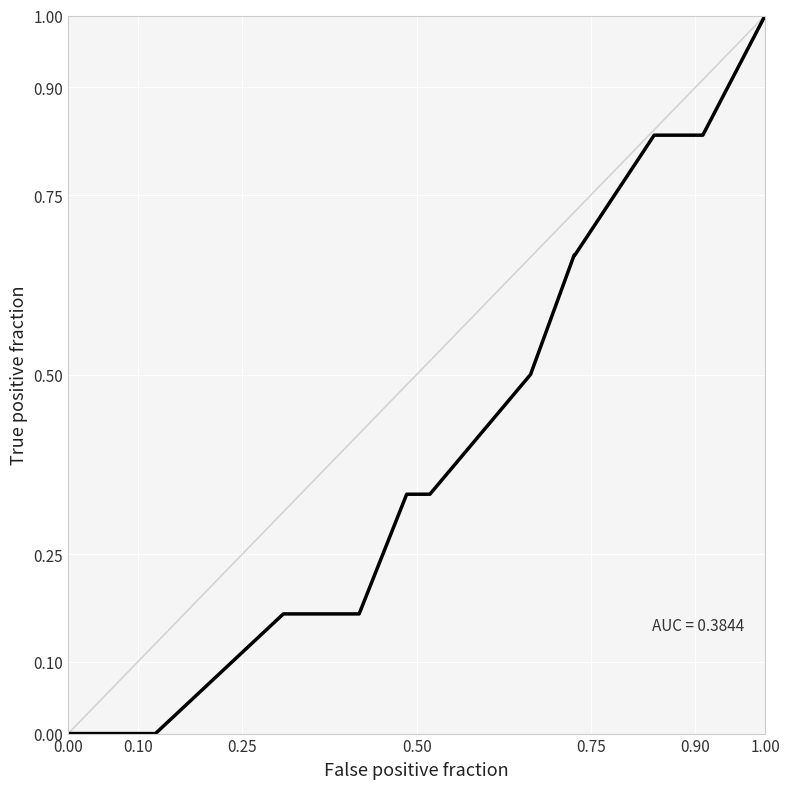

What is the difference between the maximum and minimum values?

1.0